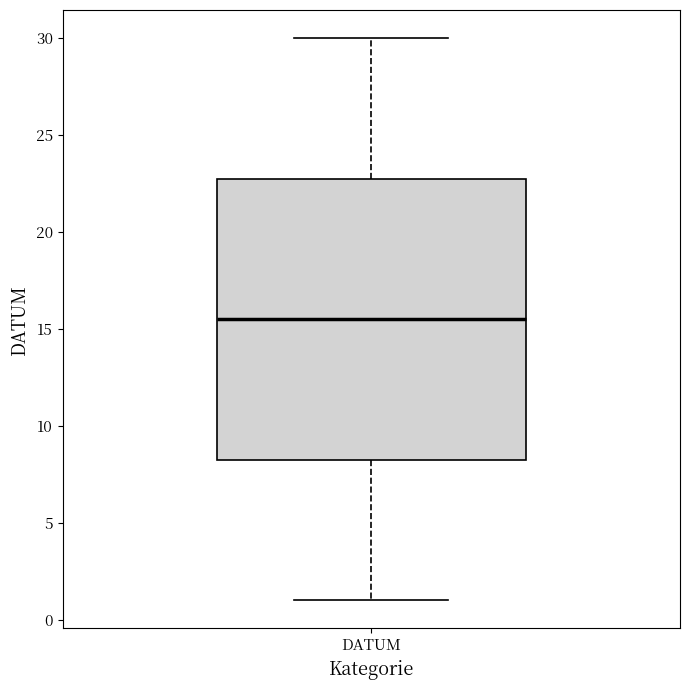

Where is the lower edge of the box for DATUM on the y-axis? The values are not printed on the chart, so give them approximately, as read against the axis.

8.5